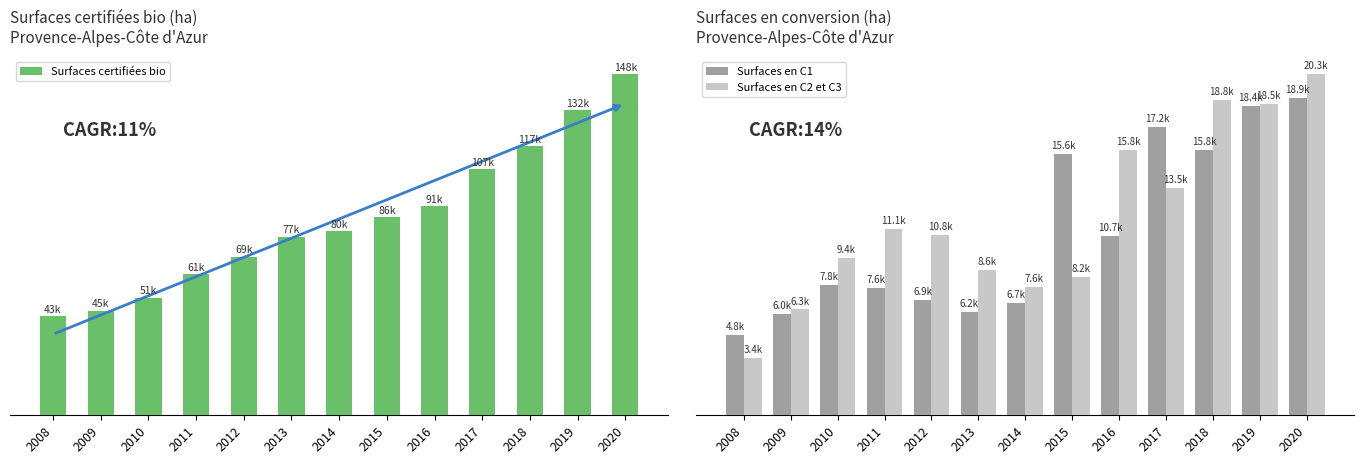

What are all the series names shown in the legend?

Surfaces certifiées bio, Surfaces en C1, Surfaces en C2 et C3